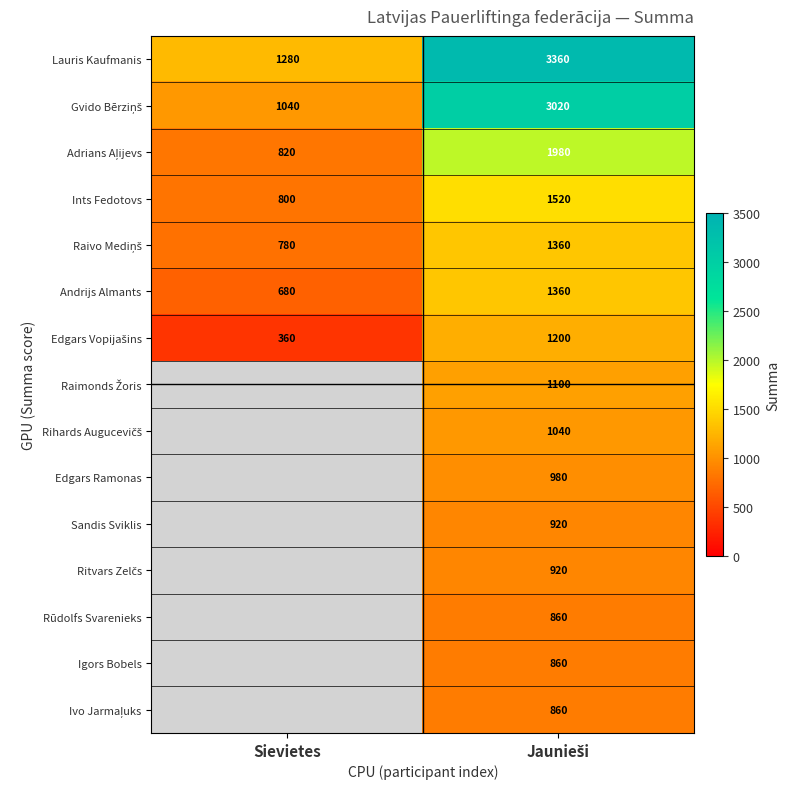

What is the minimum value for Andrijs Almants?

680